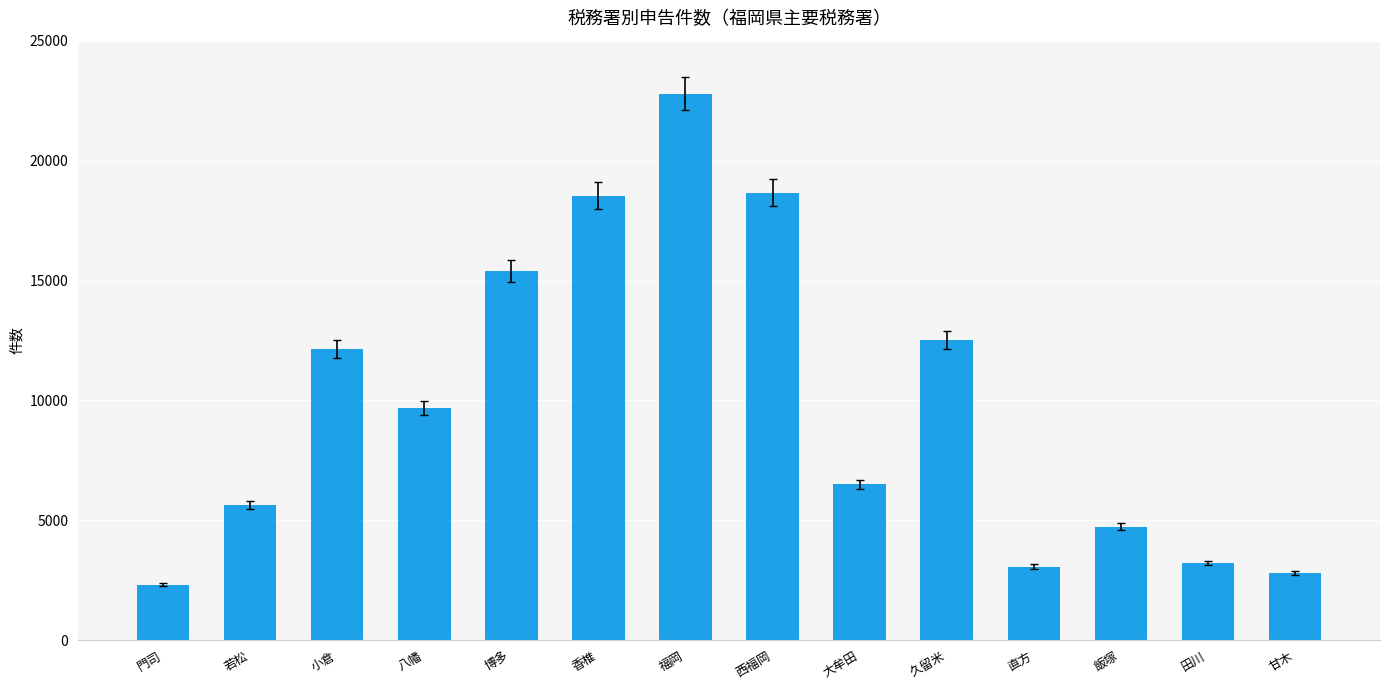

What position from the right is 直方?

4